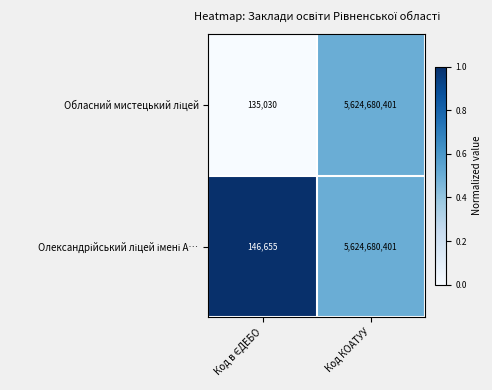

What is the total value across all series at Код КОАТУУ?

11249360802